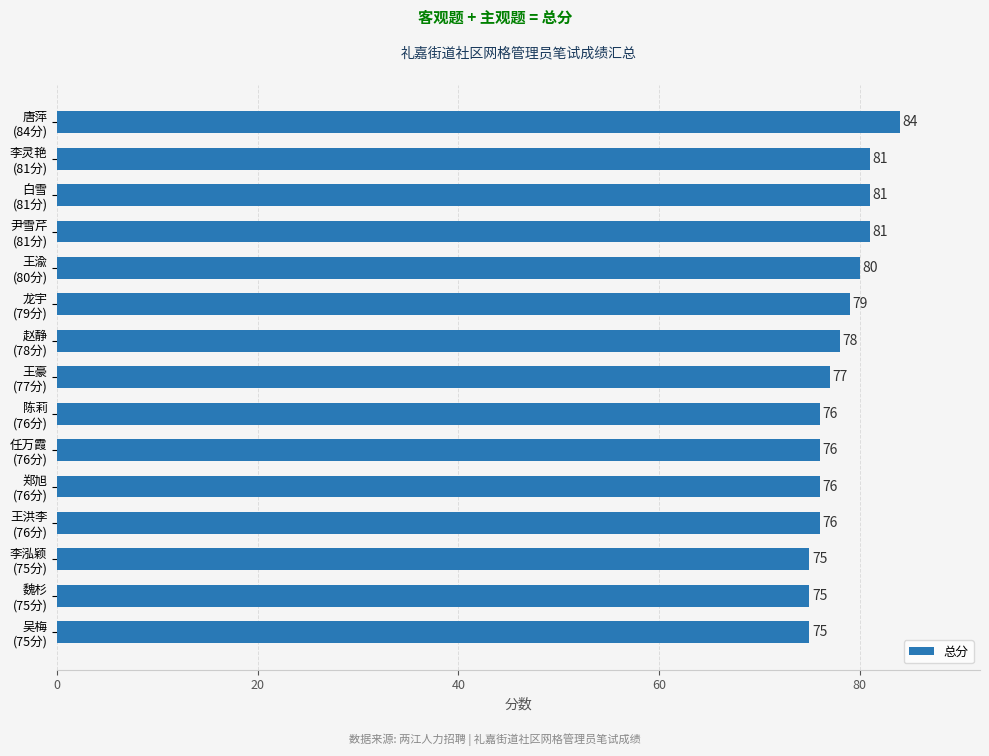

What is the minimum value shown in the chart?

75